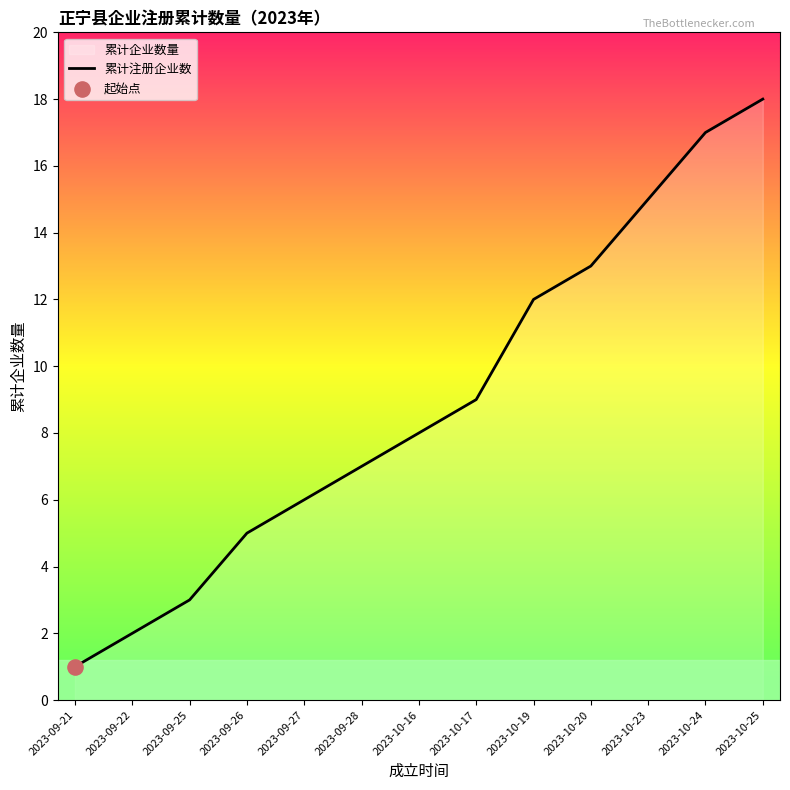

Approximately how many times larger is the value at 2023-10-17 compared to 2023-09-28?

1.3